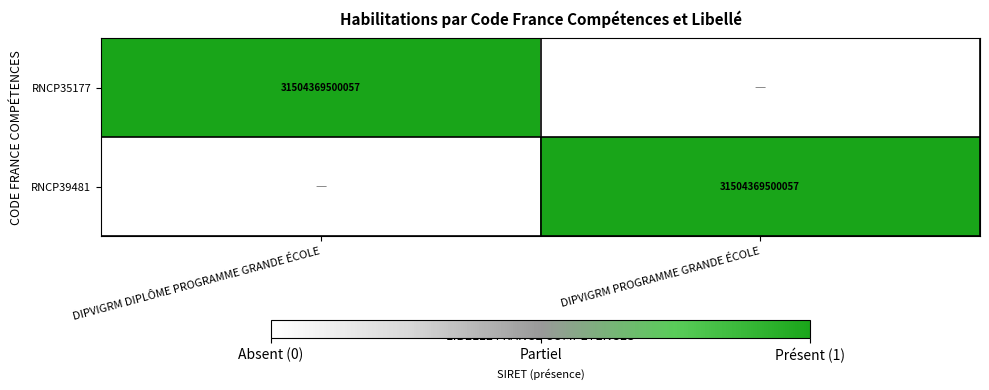

The value of RNCP35177 at DIPVIGRM DIPLÔME PROGRAMME GRANDE ÉCOLE is 31504369500057. True or false?

True